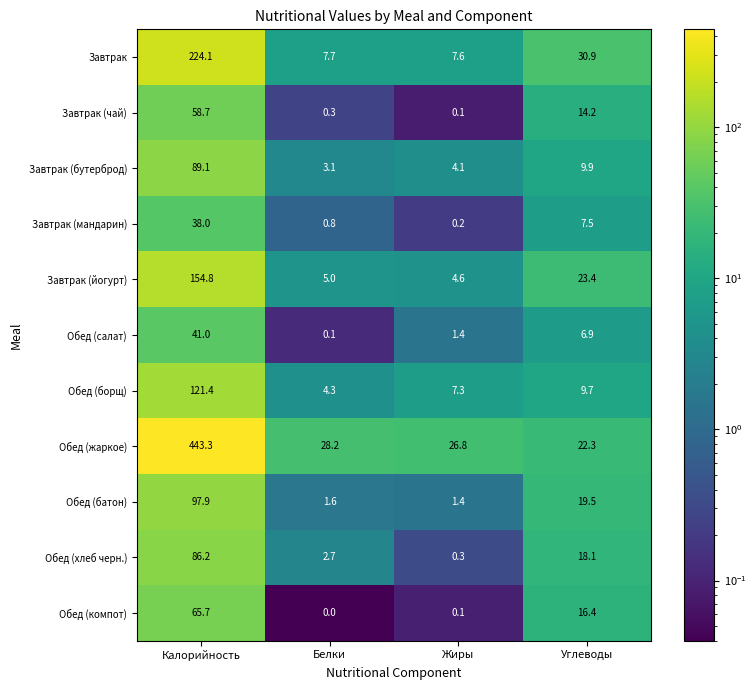

Which label corresponds to the smallest value in the chart?

Белки